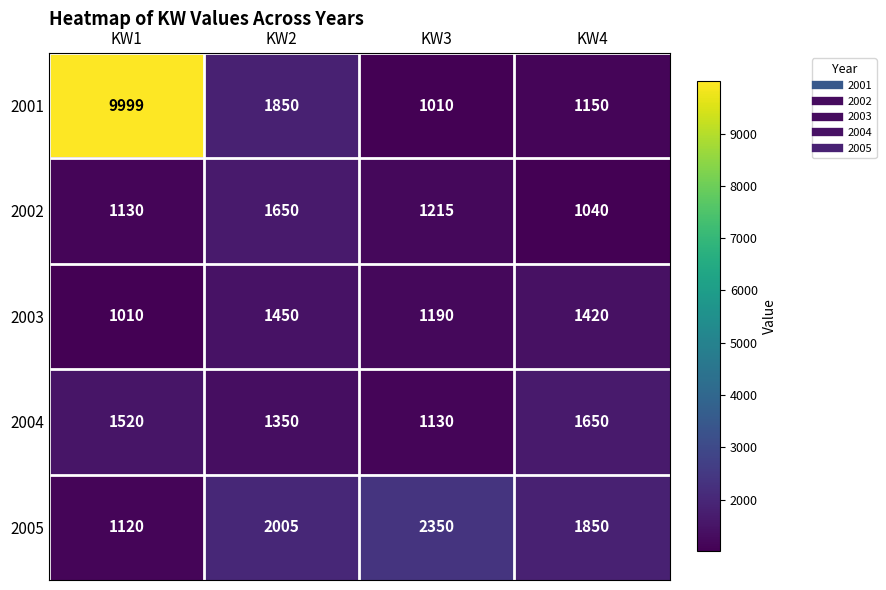

At which category is the sum across all series the highest?

KW1